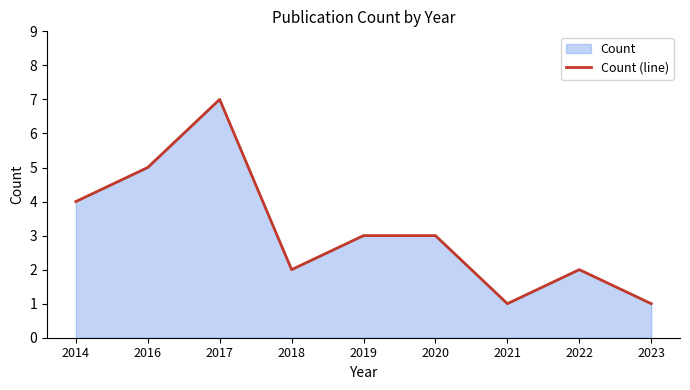

Approximately how many times larger is the value at 2018 compared to 2017?

0.3